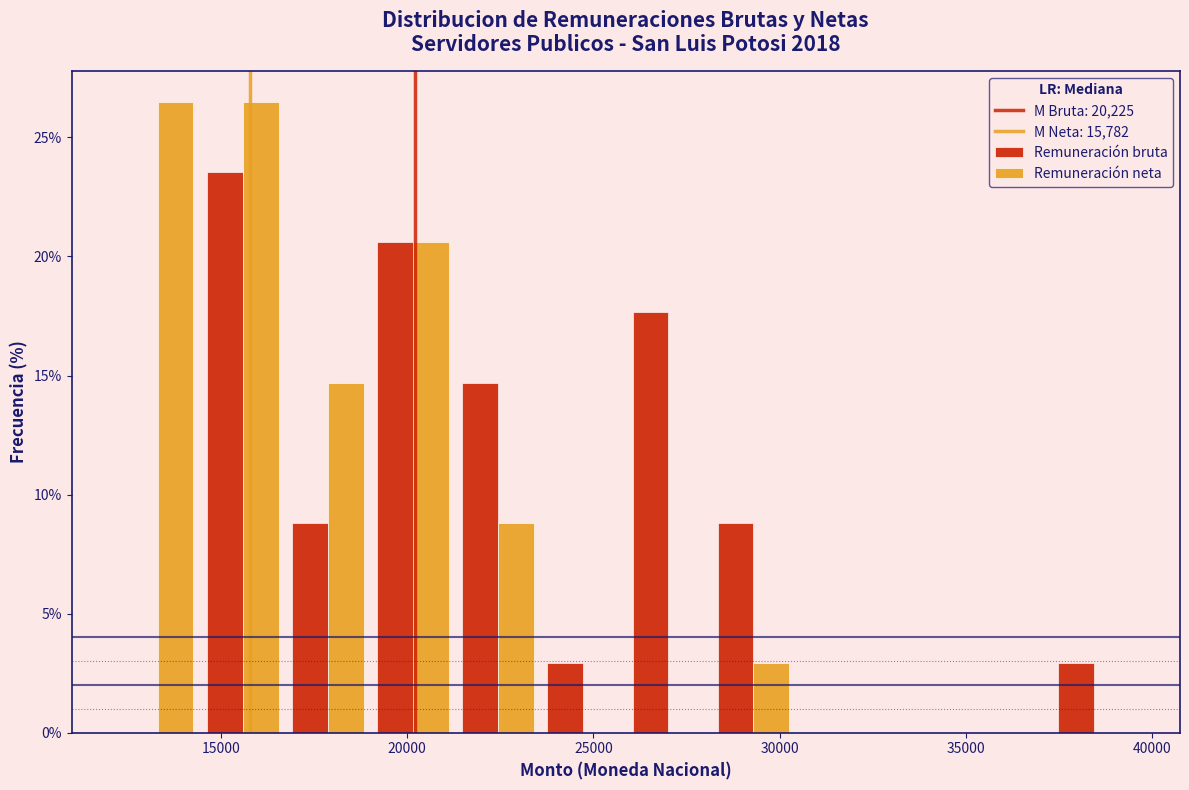

Reading left to right, transcribe this chart: for each range on the x-axis, give the height of each series' bar. Neither the bar edges nor the heights are printed on the chart, so give them approximately, as read against the axes.

12000 to 14500: Remuneración bruta=0	Remuneración neta=26.5
14500 to 16500: Remuneración bruta=23.5	Remuneración neta=26.5
16500 to 19000: Remuneración bruta=9.0	Remuneración neta=14.5
19000 to 21500: Remuneración bruta=20.5	Remuneración neta=20.5
21500 to 23500: Remuneración bruta=14.5	Remuneración neta=9.0
23500 to 26000: Remuneración bruta=3.0	Remuneración neta=0
26000 to 28000: Remuneración bruta=17.5	Remuneración neta=0
28000 to 30500: Remuneración bruta=9.0	Remuneración neta=3.0
30500 to 32500: Remuneración bruta=0	Remuneración neta=0
32500 to 35000: Remuneración bruta=0	Remuneración neta=0
35000 to 37500: Remuneración bruta=0	Remuneración neta=0
37500 to 39500: Remuneración bruta=3.0	Remuneración neta=0